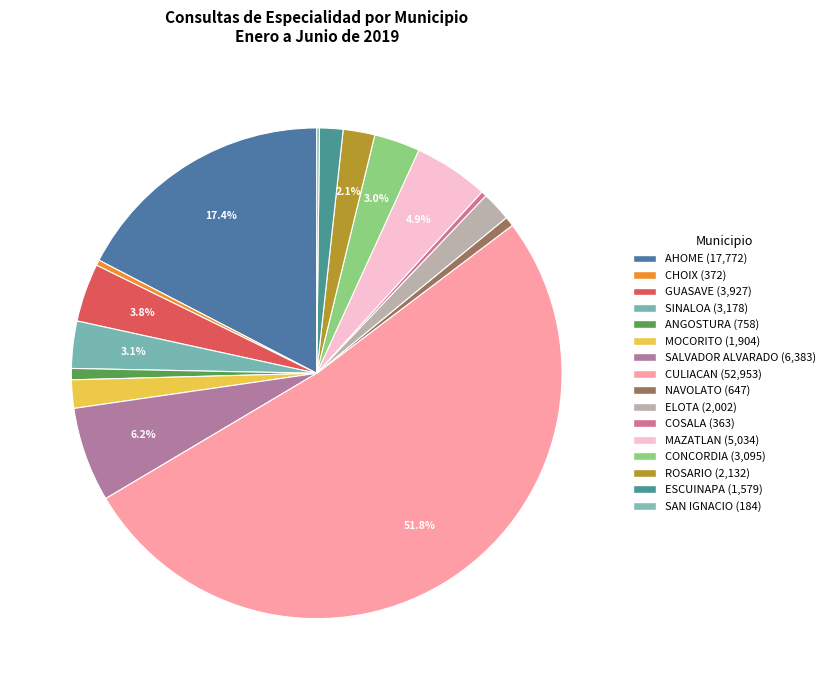

What is the ratio of the value at MOCORITO to the value at GUASAVE?

0.5